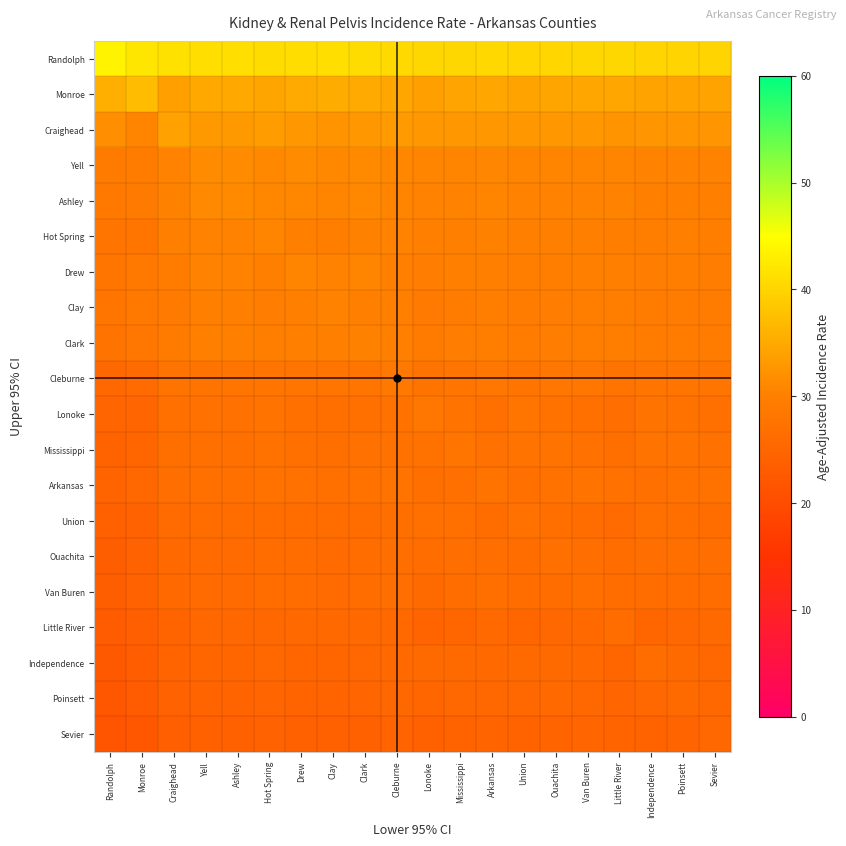

Which category has the highest value across all series?

Randolph